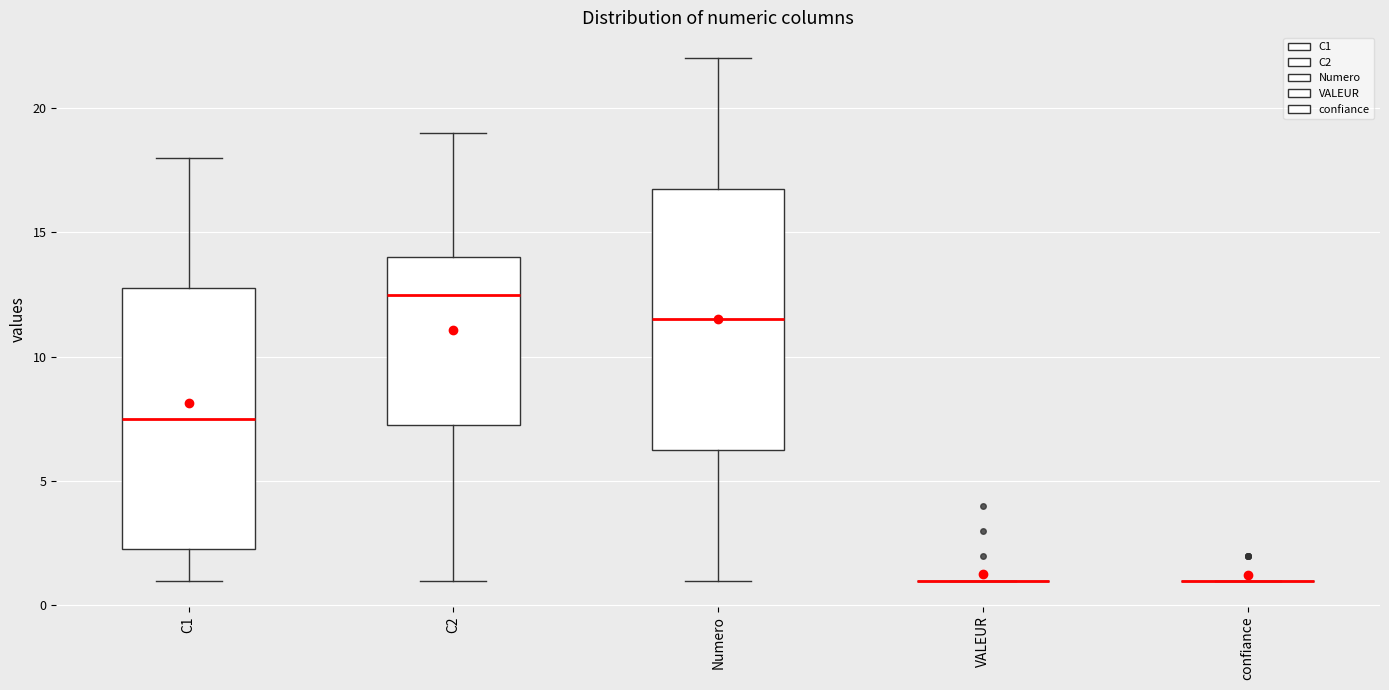

Reading left to right, transcribe this box plot: for each box, give where its median line is, the range the box spans, and where its two whiskers end, as read against the y-axis. The values are not printed on the chart, so give them approximately, as read against the axis.

C1: median 7.5, box 2.5 to 13.0, whiskers 1.0 to 18.0
C2: median 12.5, box 7.5 to 14.0, whiskers 1.0 to 19.0
Numero: median 11.5, box 6.5 to 17.0, whiskers 1.0 to 22.0
VALEUR: box collapsed to a line at 1.0, whiskers 1.0 to 1.0
confiance: box collapsed to a line at 1.0, whiskers 1.0 to 1.0